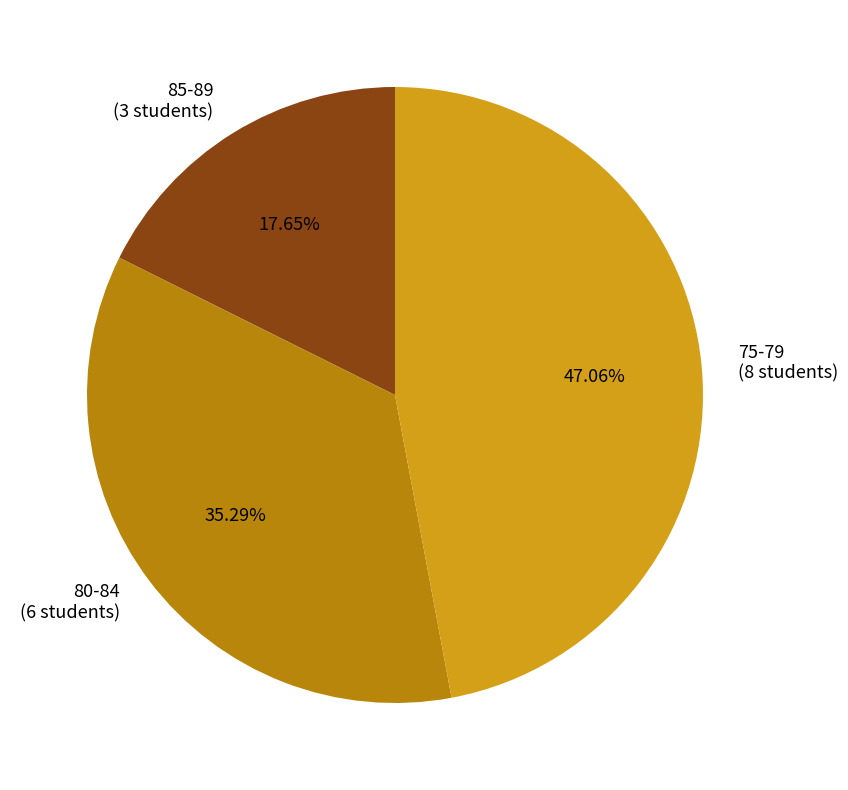

To the nearest percent, what is the average slice percentage?

33%